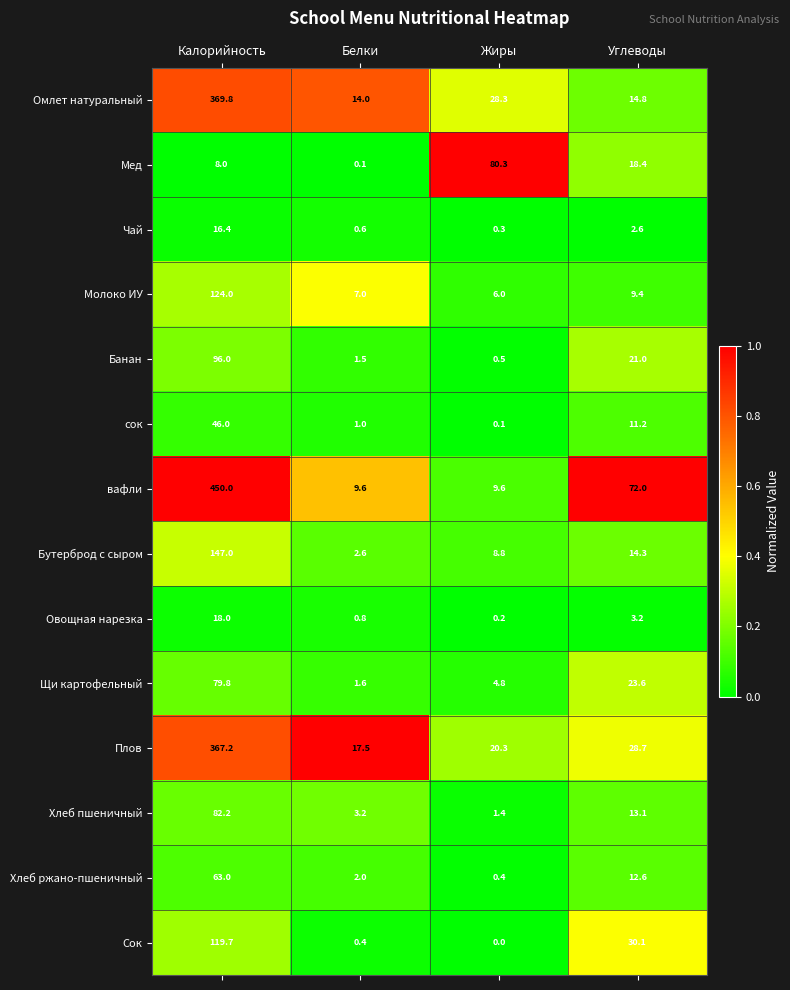

At which category is the sum across all series the highest?

Калорийность